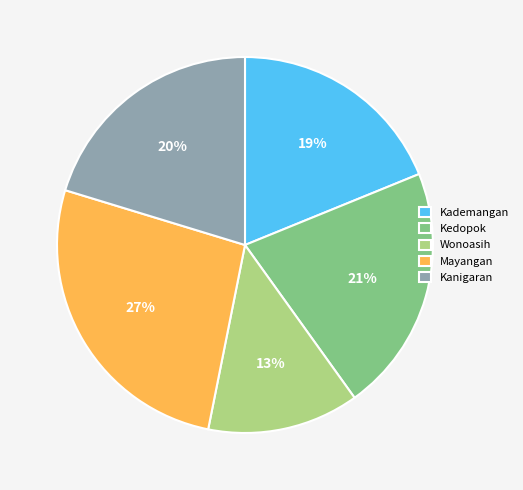

Is it true that Kanigaran is 11% of the pie?

False